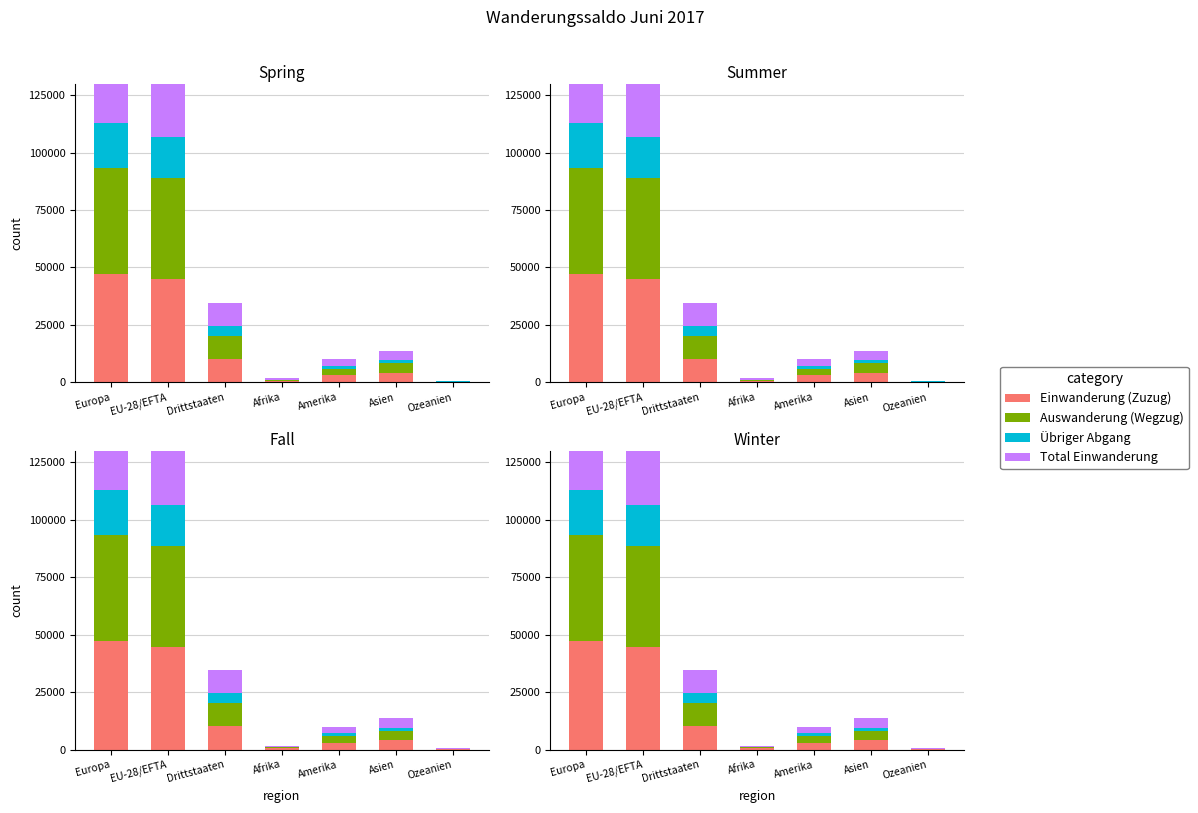

What is the difference between the highest and lowest values at Afrika?

370